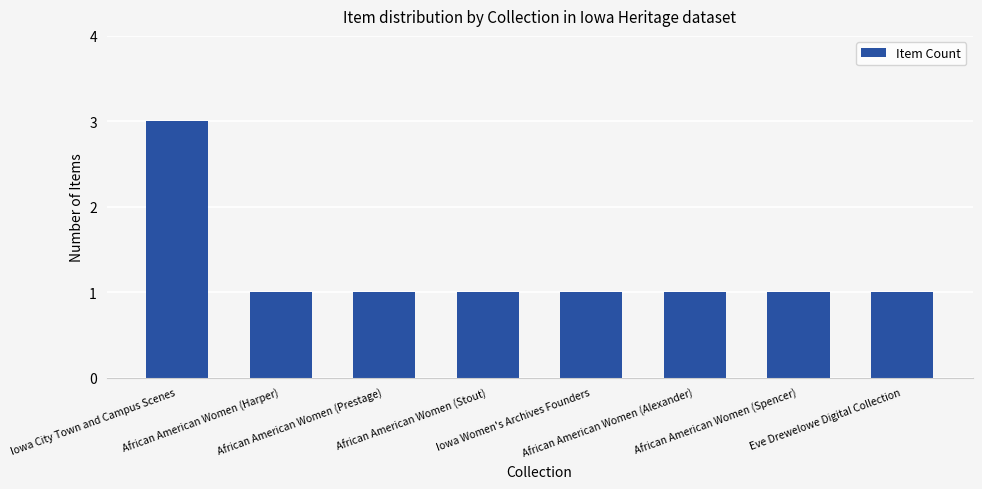

What is the value of the 2nd bar from the left?

1